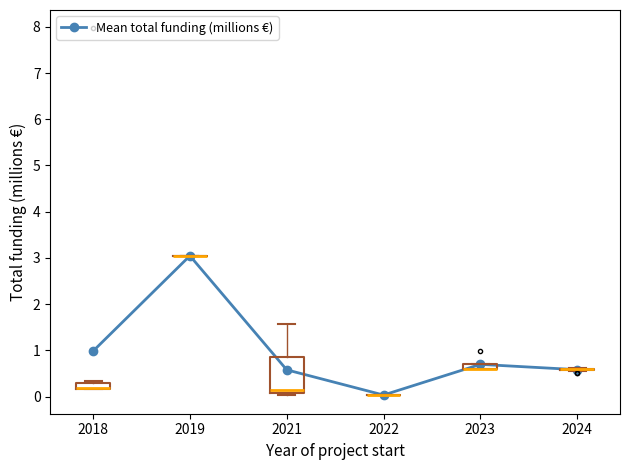

How many points are lower than both their immediate neighbors (excluding endpoints)?

1